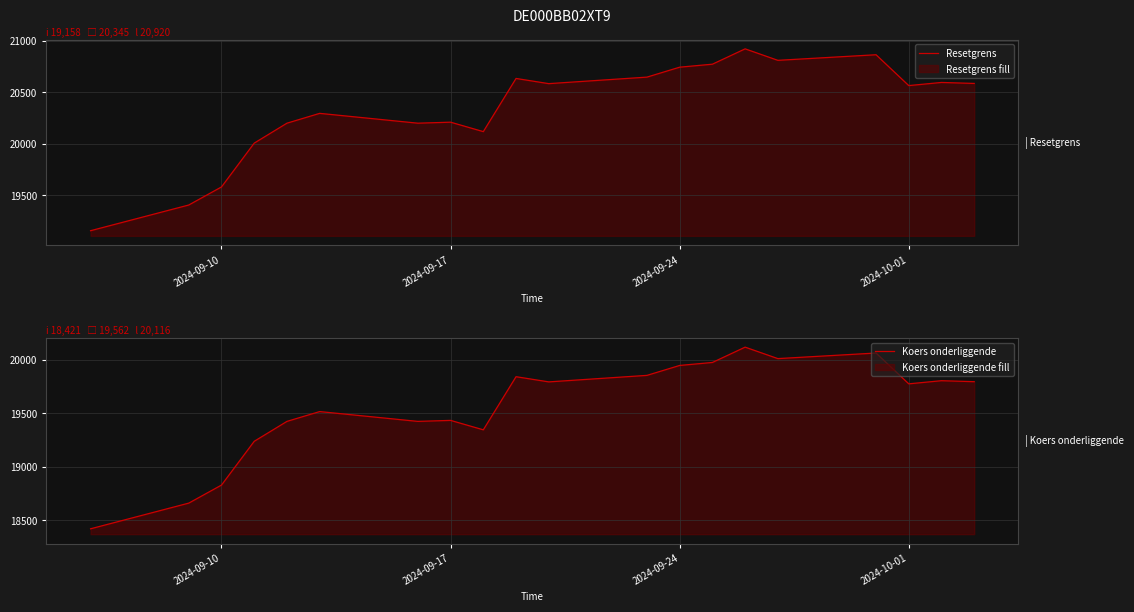

What is the lowest value of the Resetgrens series?

19158.2